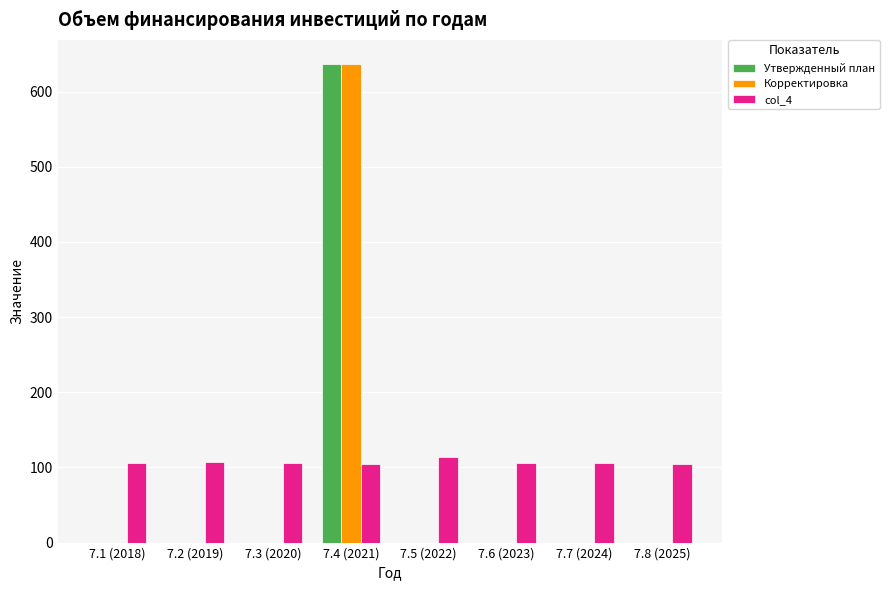

What is the maximum value shown in the chart?

637.1